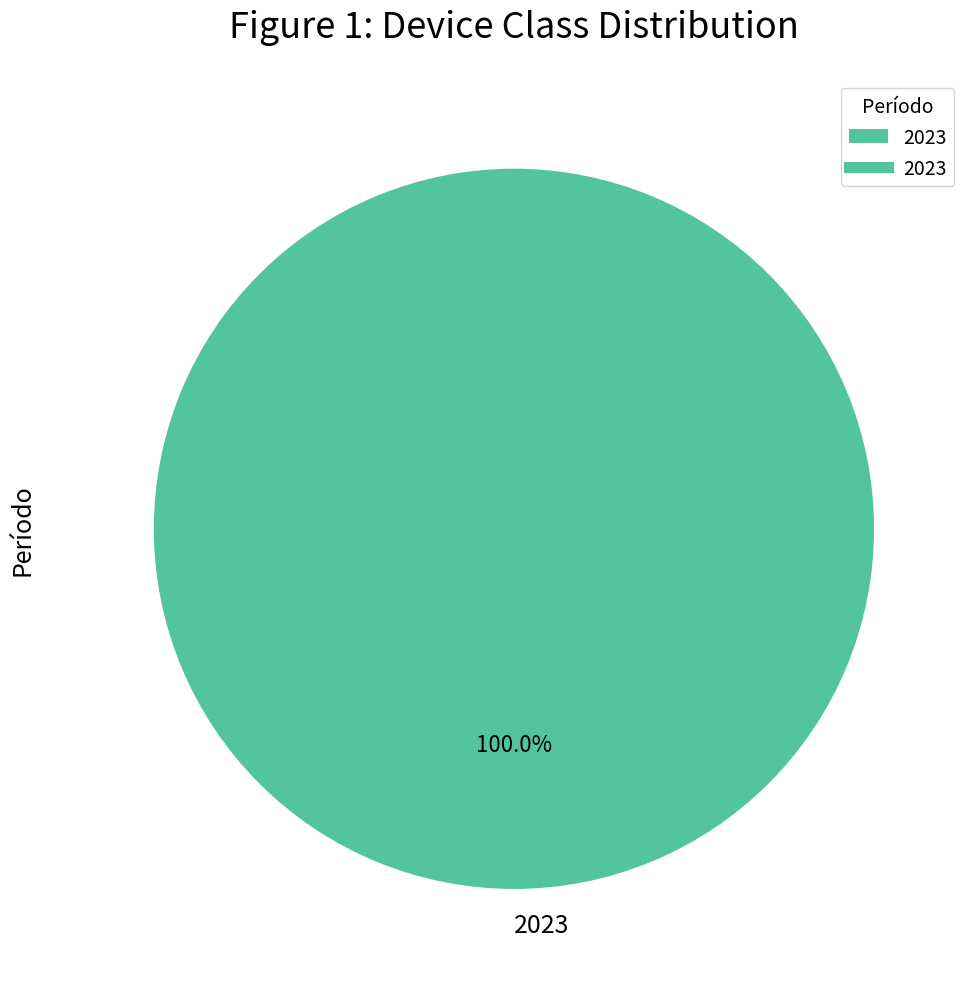

Rank the categories by value from lowest to highest.

2023